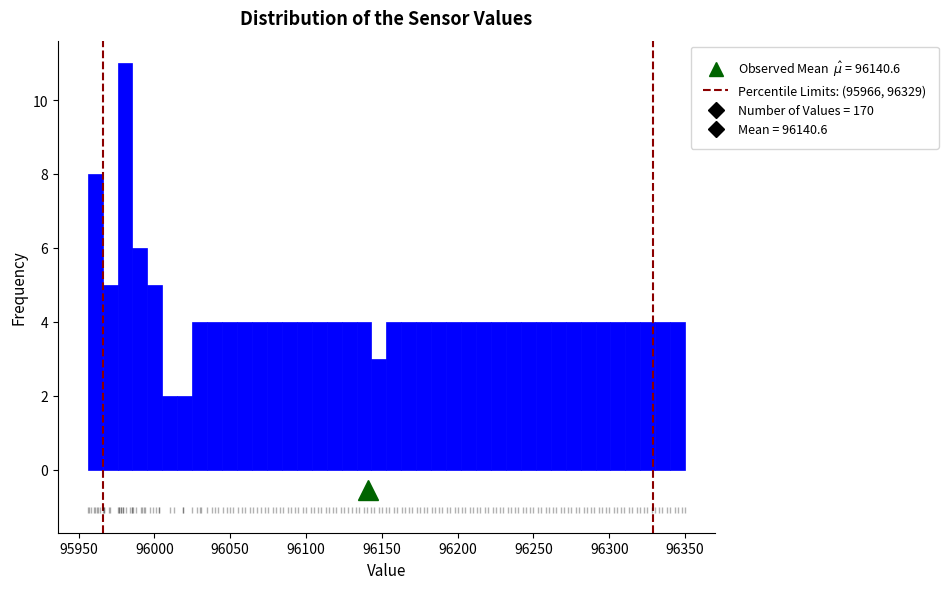

Around what value on the x-axis is the tallest bar? Give the approximate position of its centre, as read against the axis.

95980